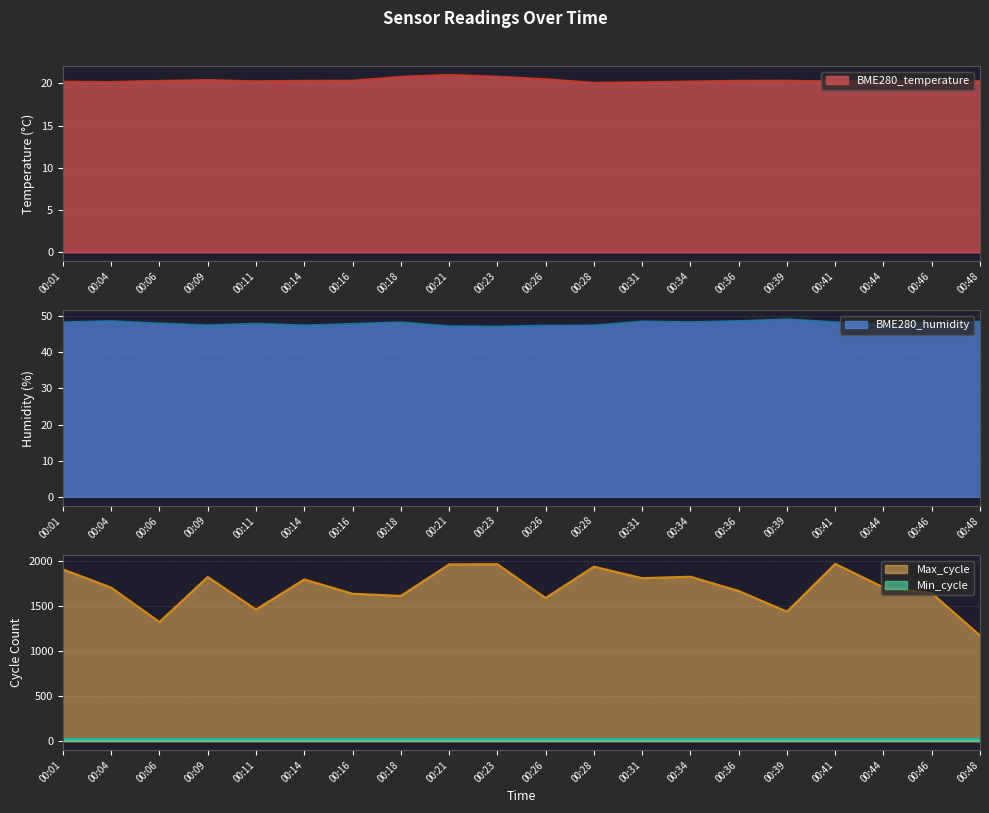

The BME280_temperature series shows 11.4 at 00:11. True or false?

False